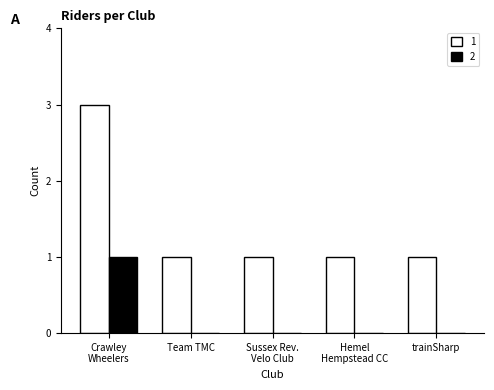

The value of 1 at Team TMC is 2. True or false?

False